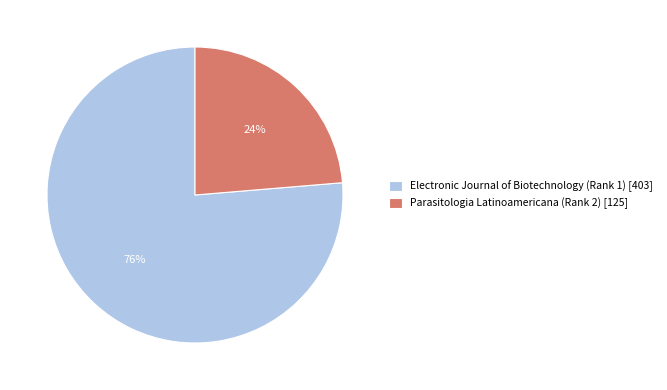

How many segments does this pie chart have?

2